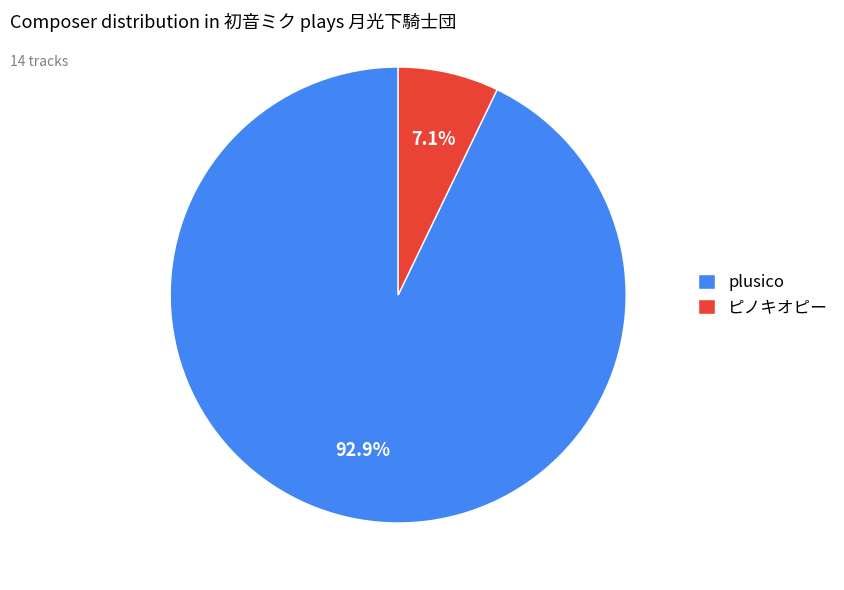

True or false: plusico accounts for 93% of the total.

True